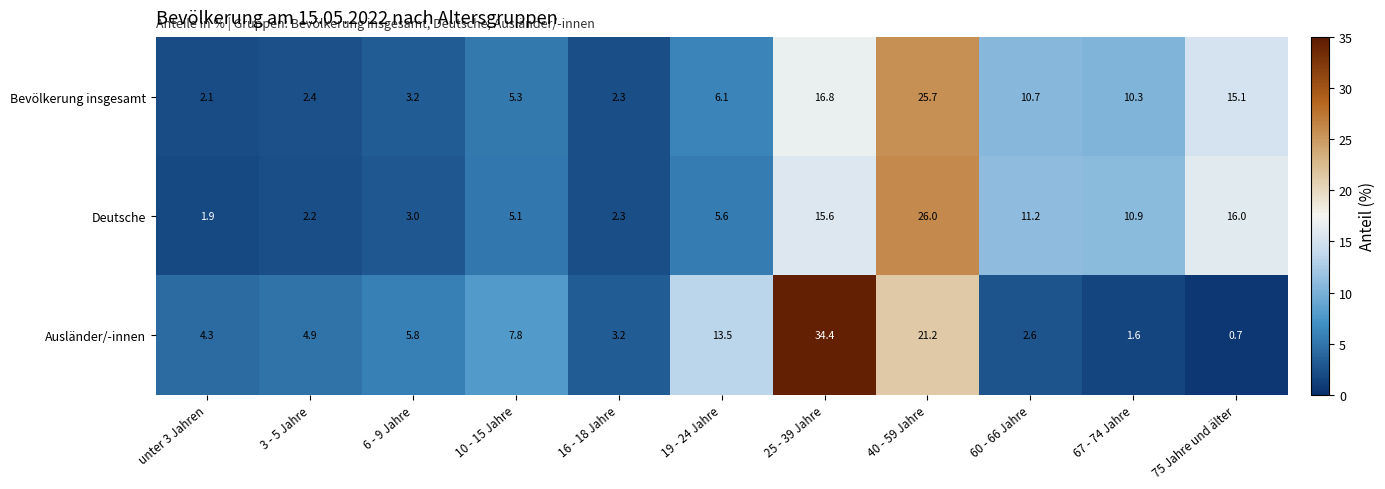

Which series changed the most between 16 - 18 Jahre and 67 - 74 Jahre?

Deutsche